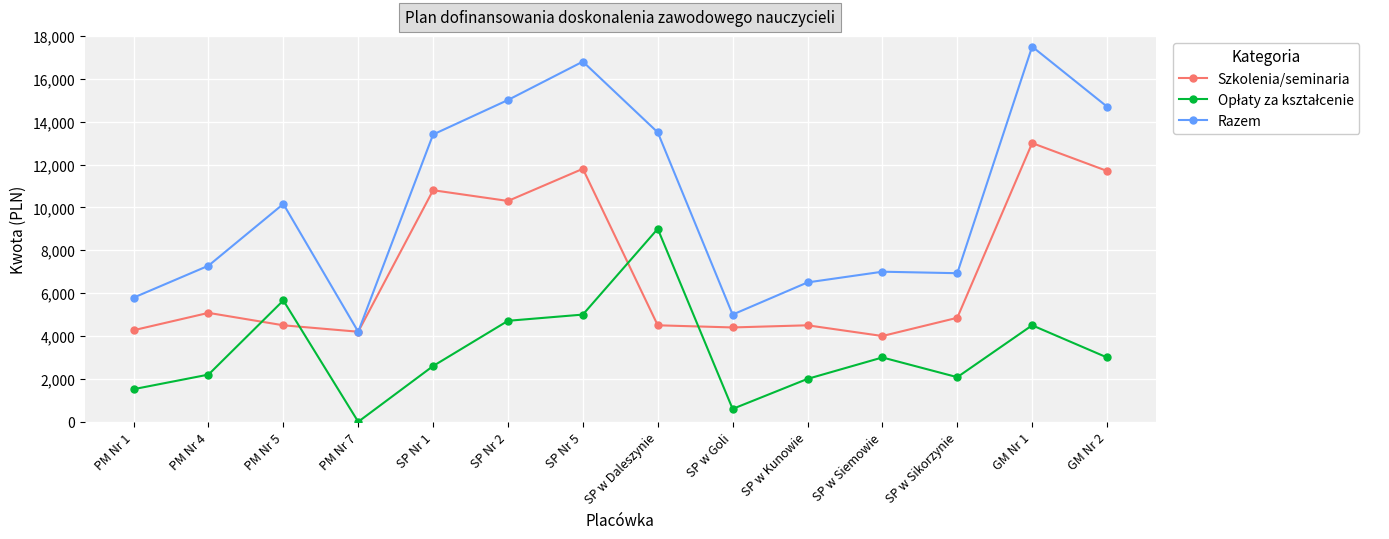

At how many categories does at least one series exceed 2470?

14